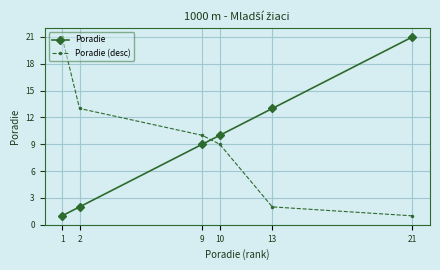

What is the difference between the maximum and second lowest values in the Poradie series?

19